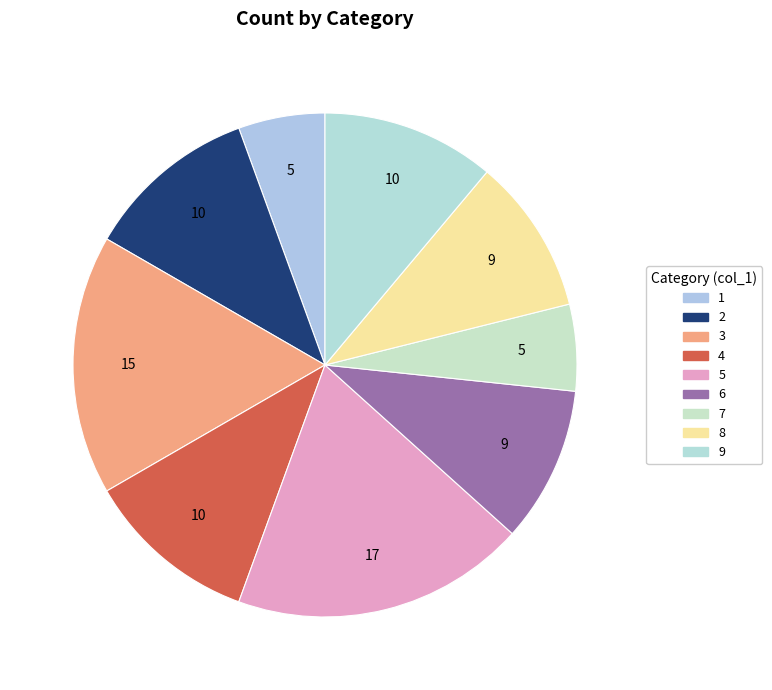

Count the number of slices in the pie.

9